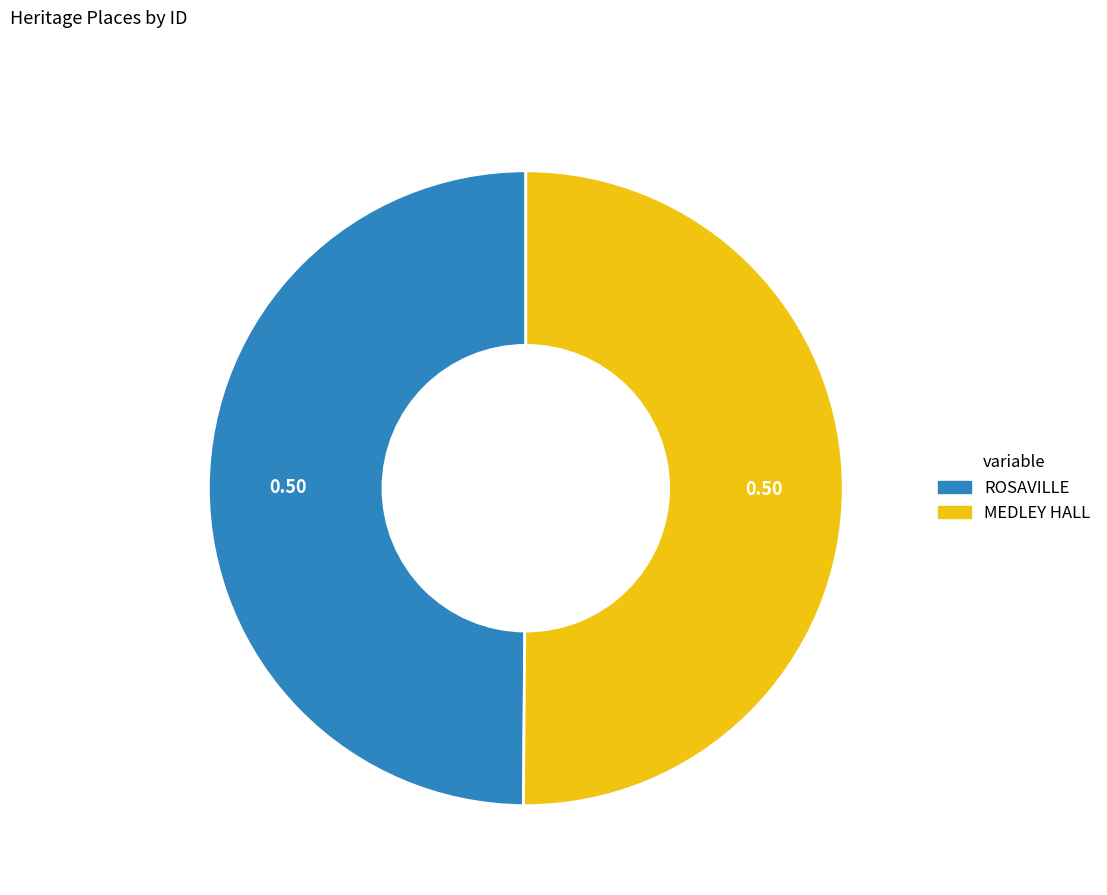

Count the number of slices in the pie.

2